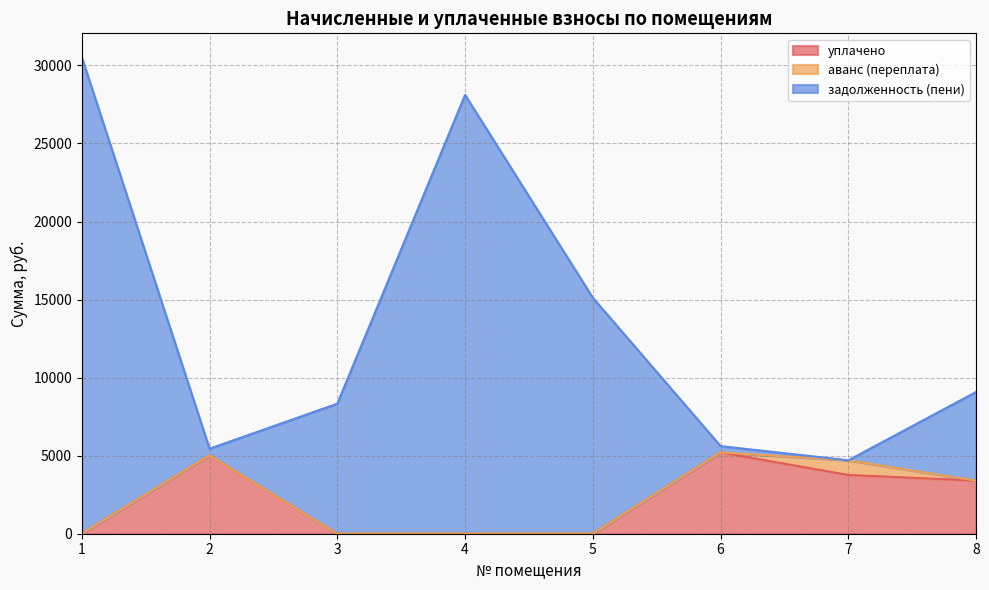

What is the spread (max minus min) of values at 1?

30530.1